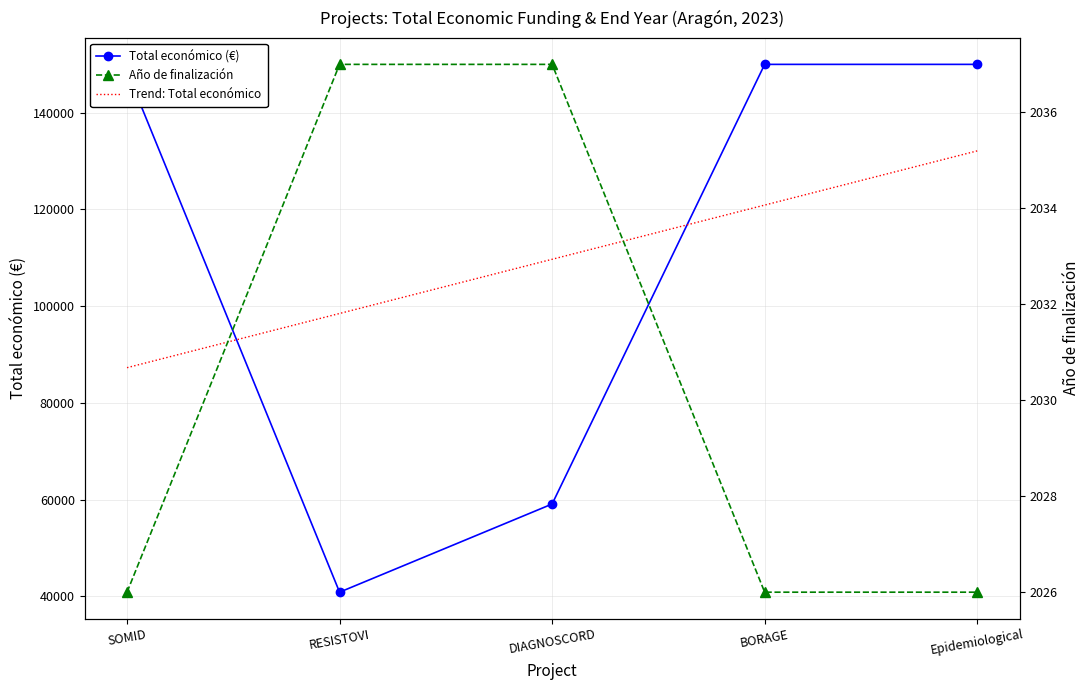

What is the total value across all series at BORAGE?

152026